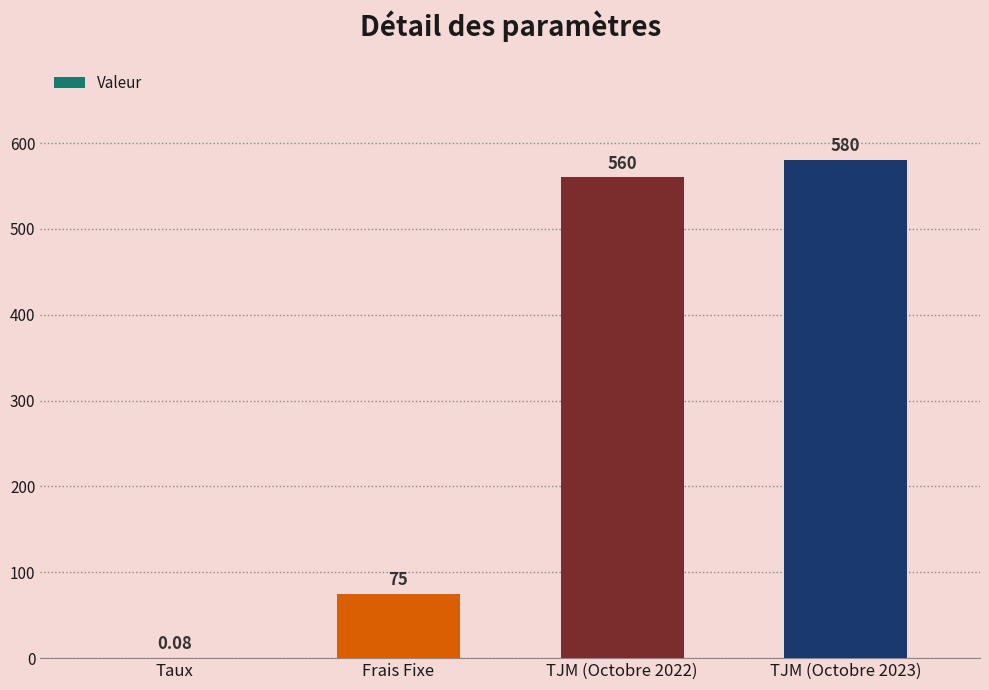

Where is the data nearest to the value 290?

Frais Fixe